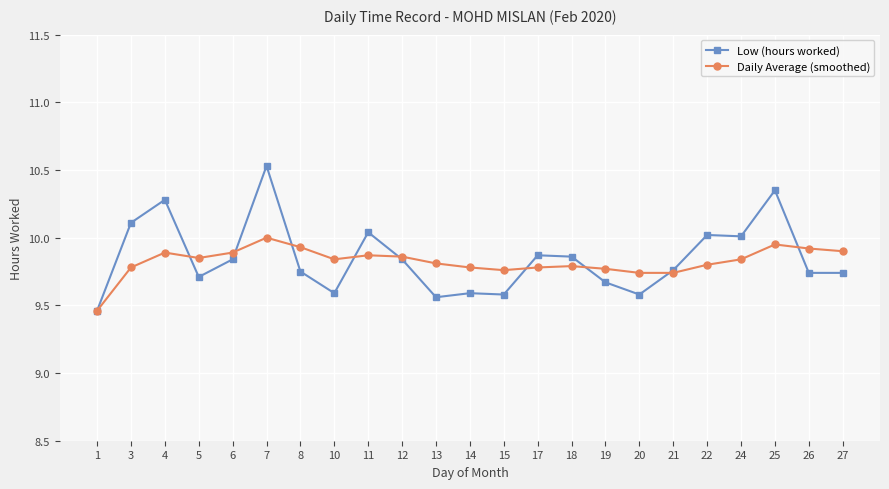

Which series has the widest spread of values?

Low (hours worked)